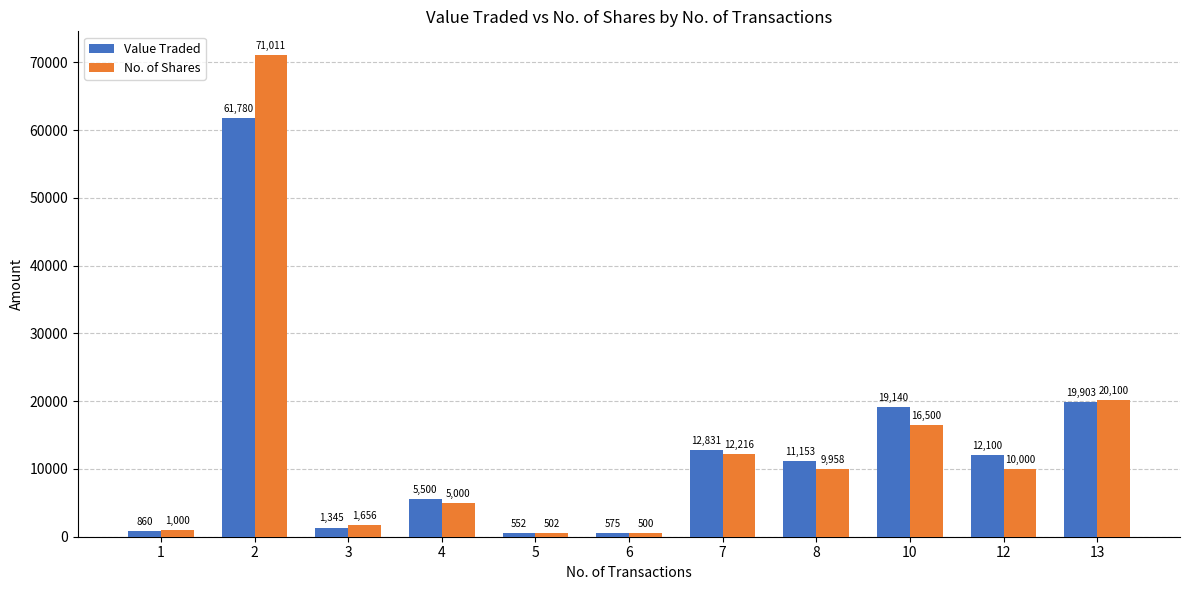

What are all the series names shown in the legend?

Value Traded, No. of Shares